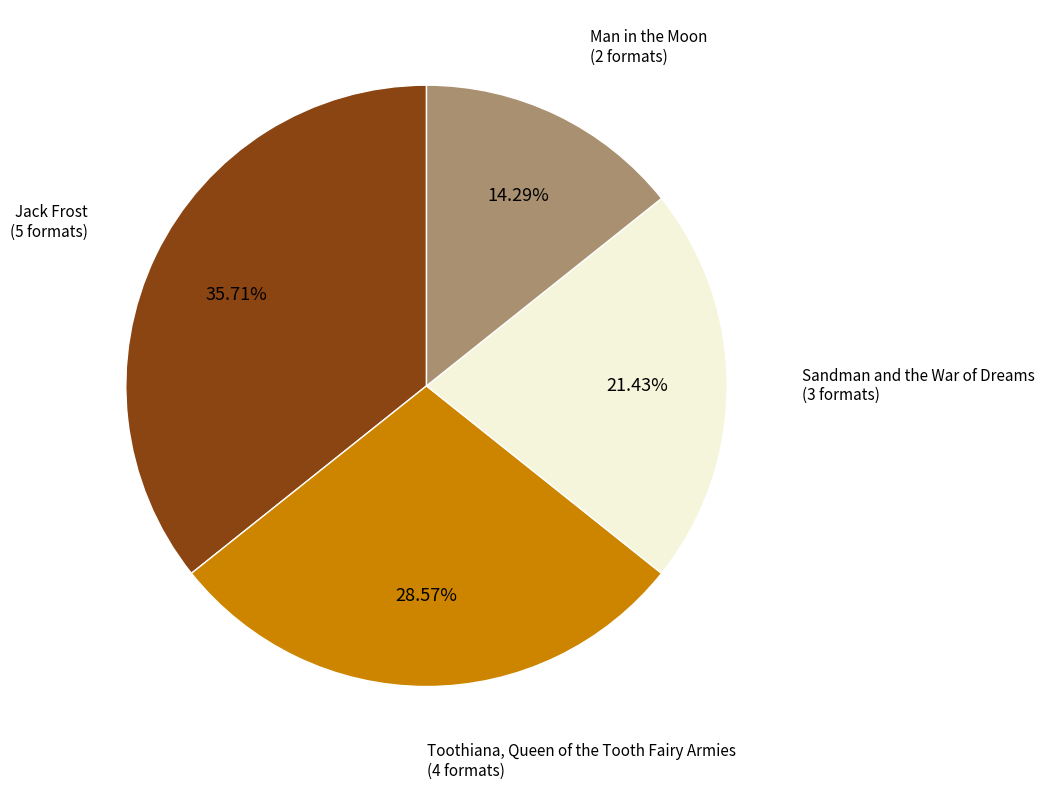

Is there a majority slice in this chart?

No